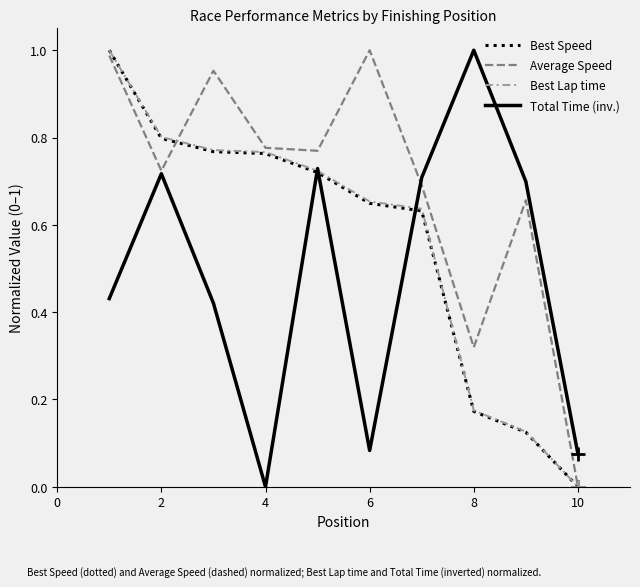

How many series are shown in this chart?

4